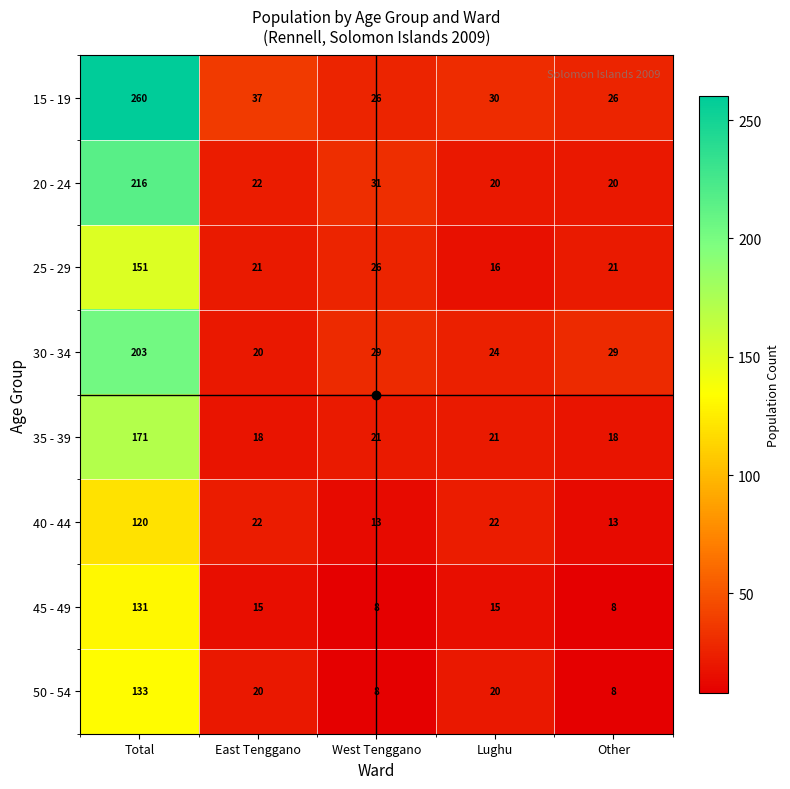

The 20 - 24 series shows 66 at Total. True or false?

False